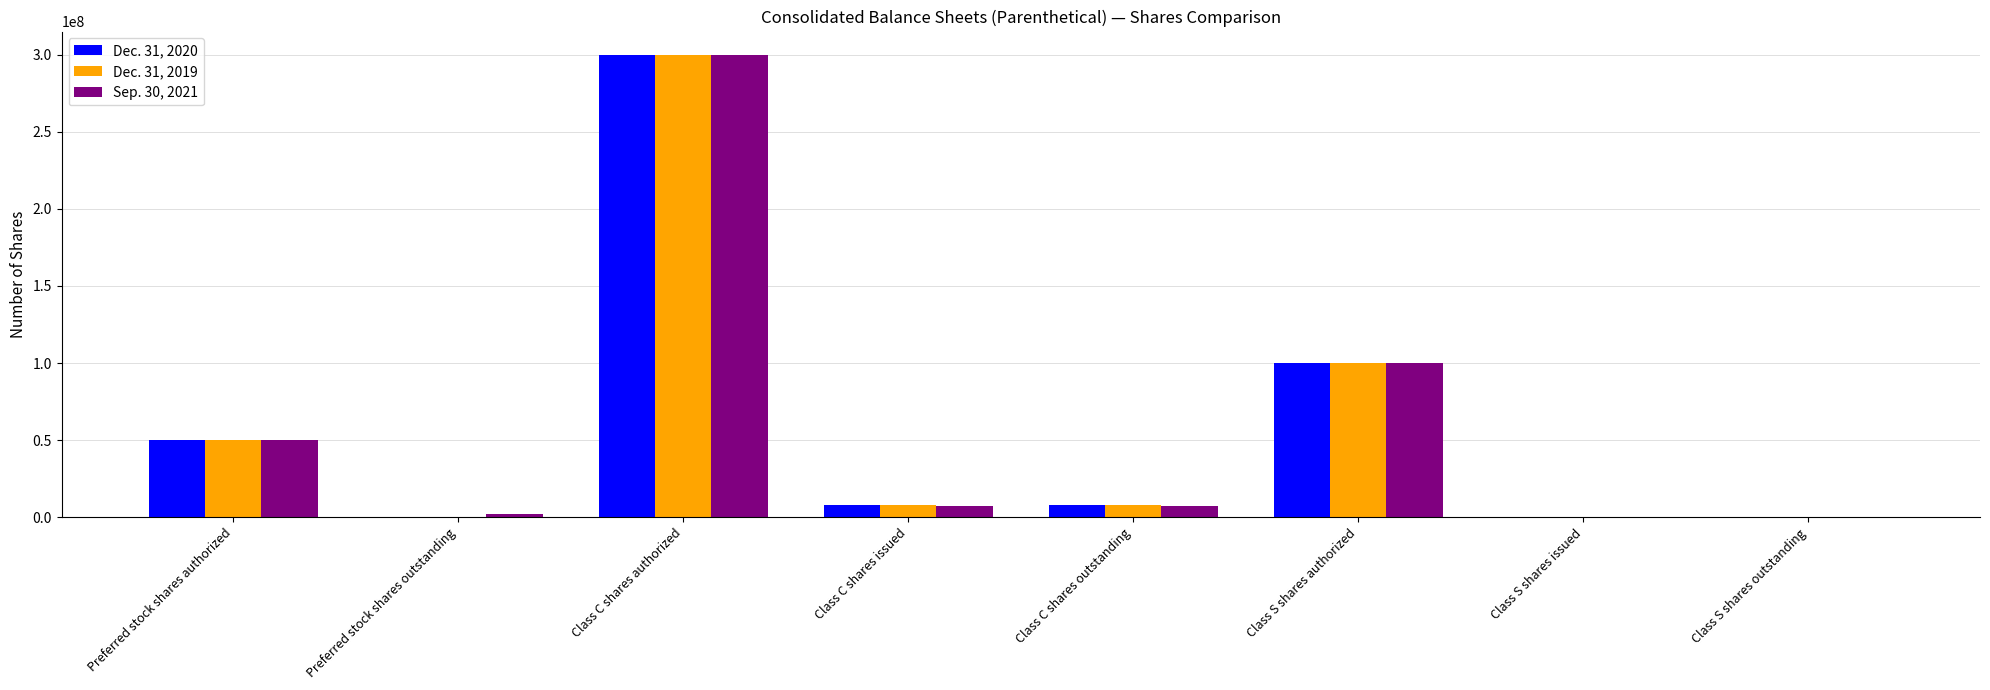

Count the number of data series in this chart.

3